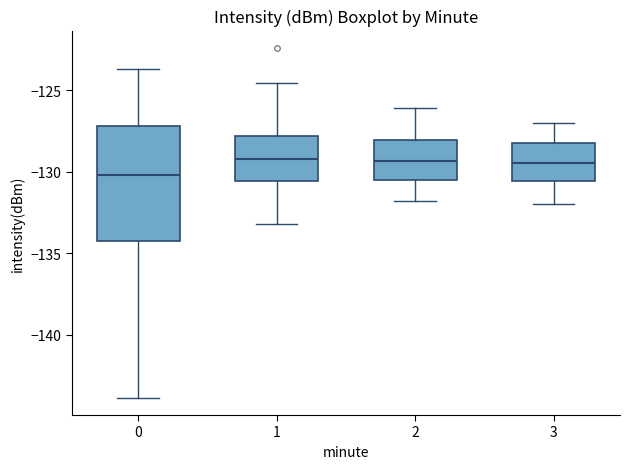

Where does the lower whisker of the box at x = 3 end on the y-axis? The values are not printed on the chart, so give them approximately, as read against the axis.

-132.0